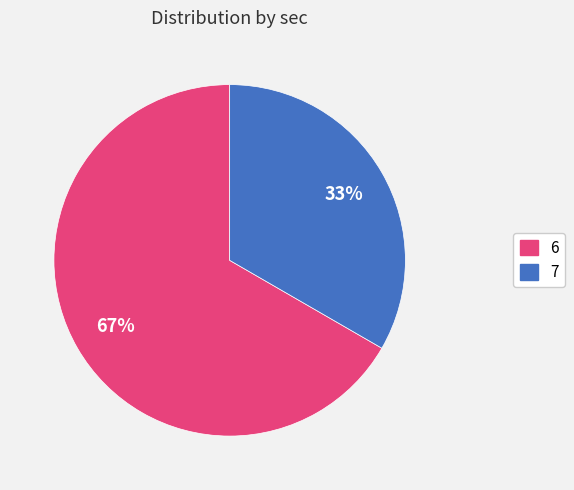

True or false: 7 accounts for 28% of the total.

False